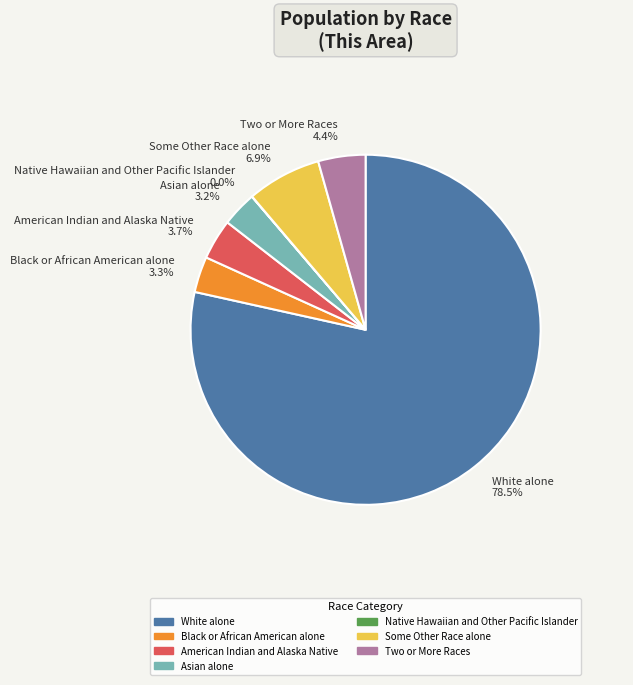

Does any single category account for the majority?

Yes